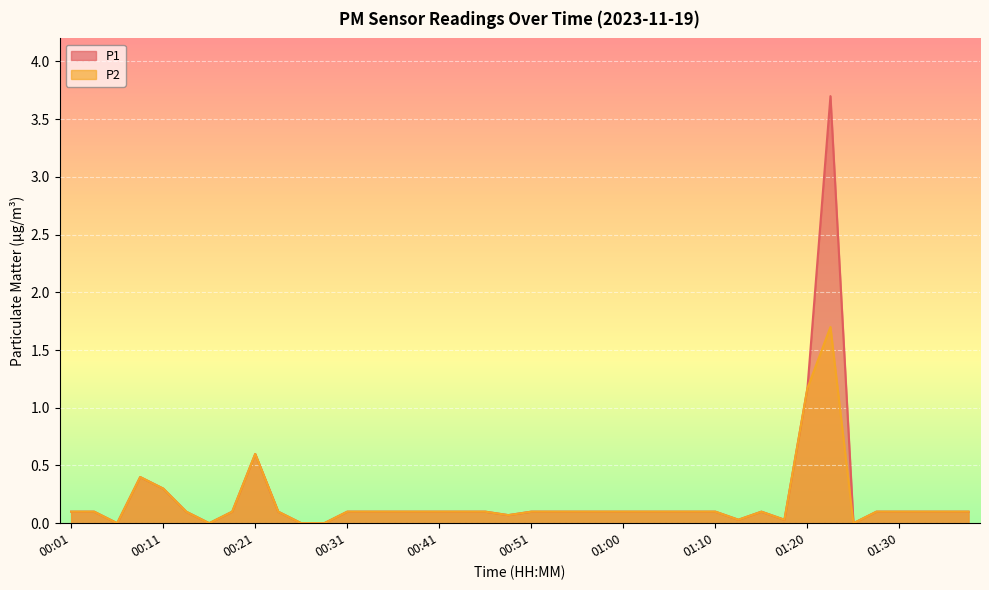

What is the difference between the maximum and minimum values in the P2 series?

1.7